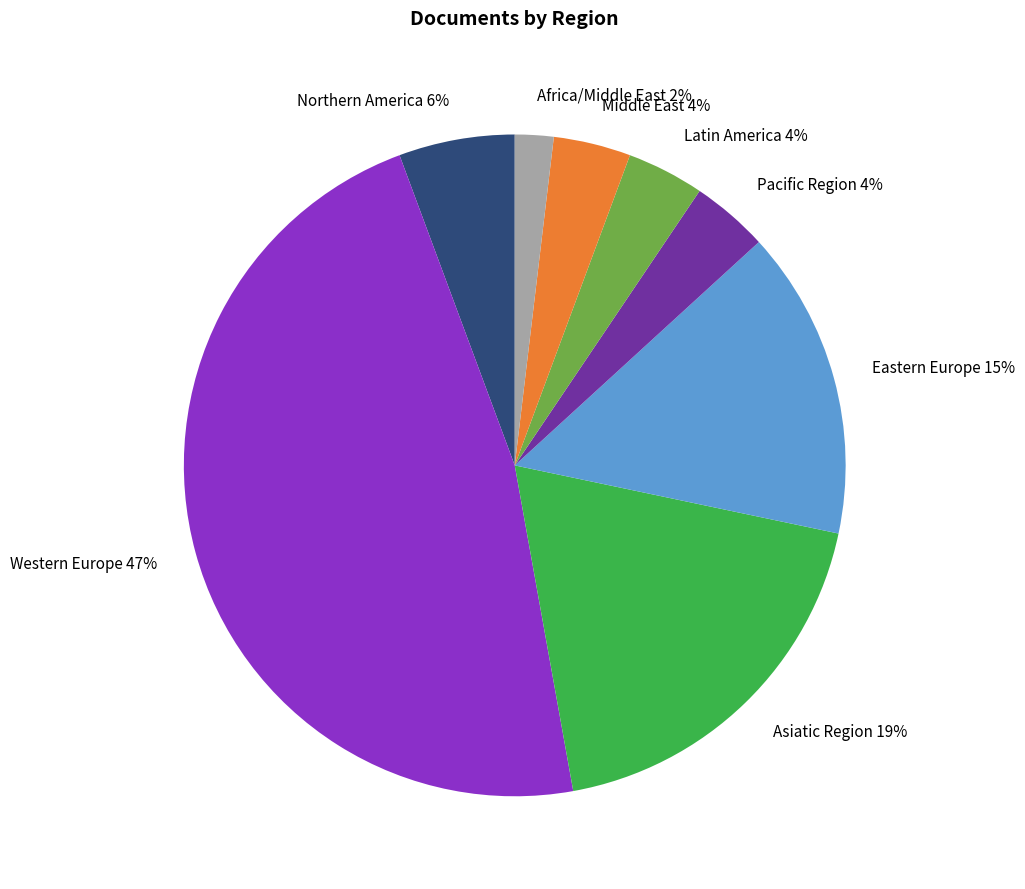

Between Africa/Middle East and Asiatic Region, which is larger?

Asiatic Region